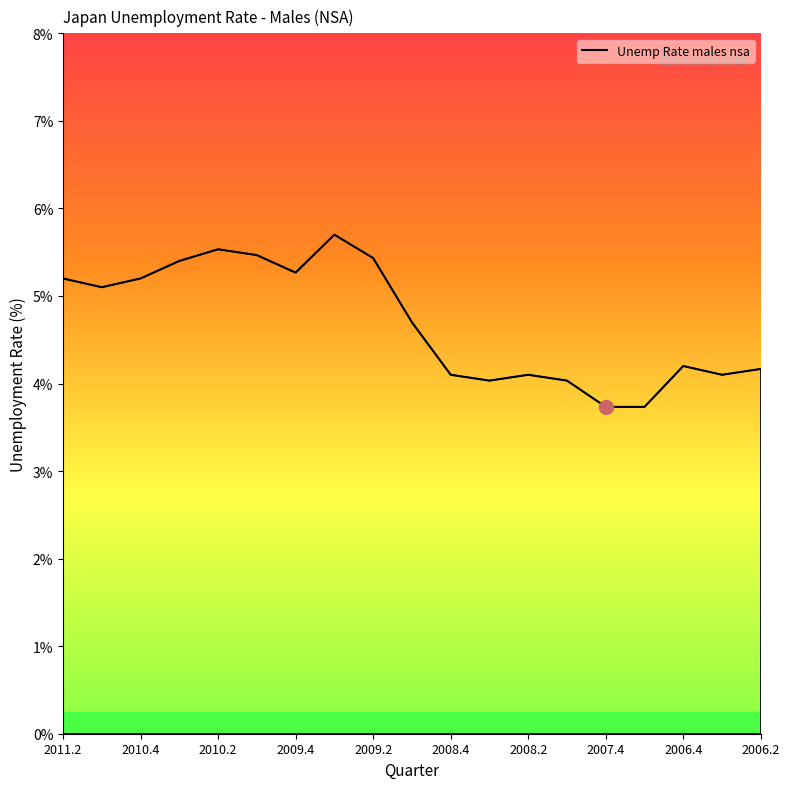

What is the smallest value displayed?

3.7